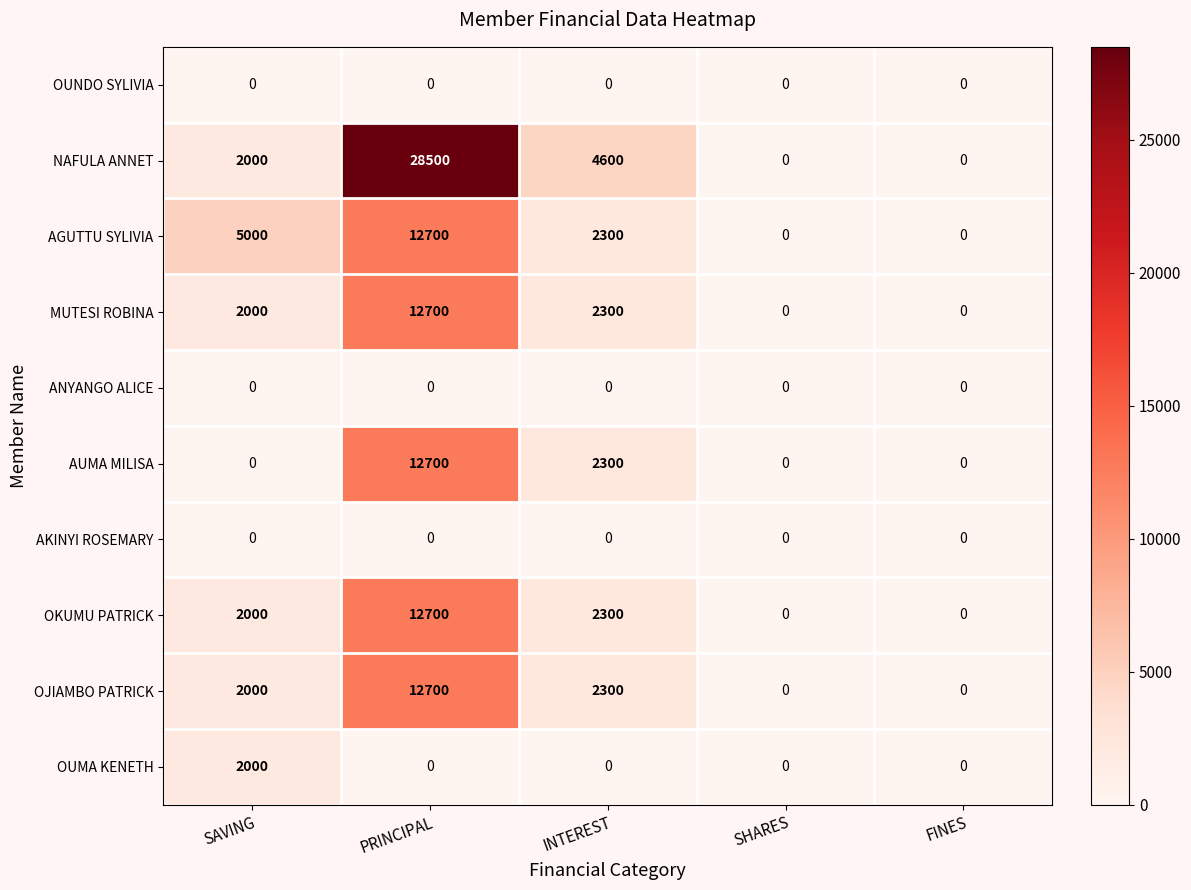

At how many categories does at least one series exceed 3899?

3